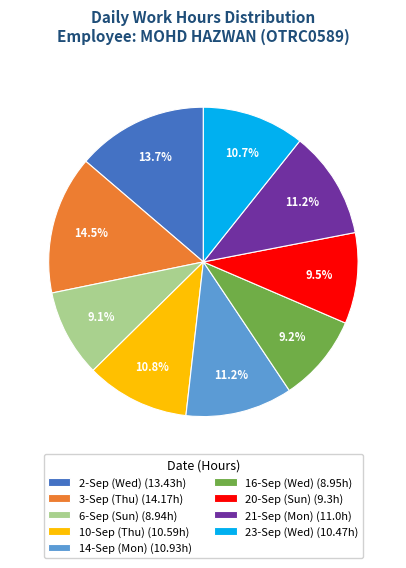

How much of the chart is everything except 21-Sep (Mon)?

88.8%